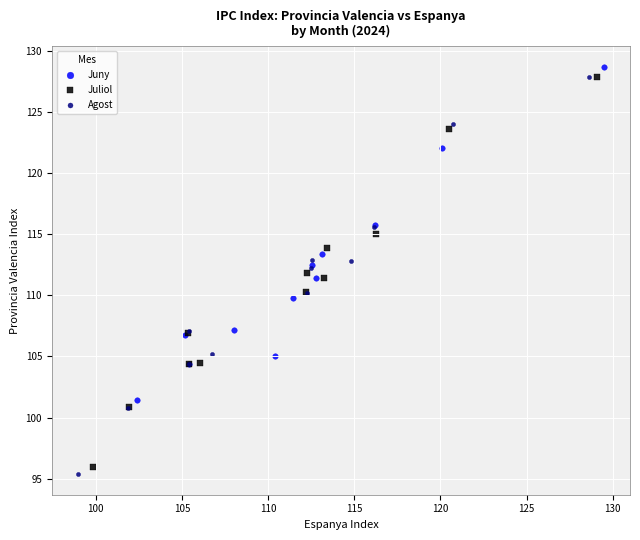

Which series has the widest spread of Y values?

Agost